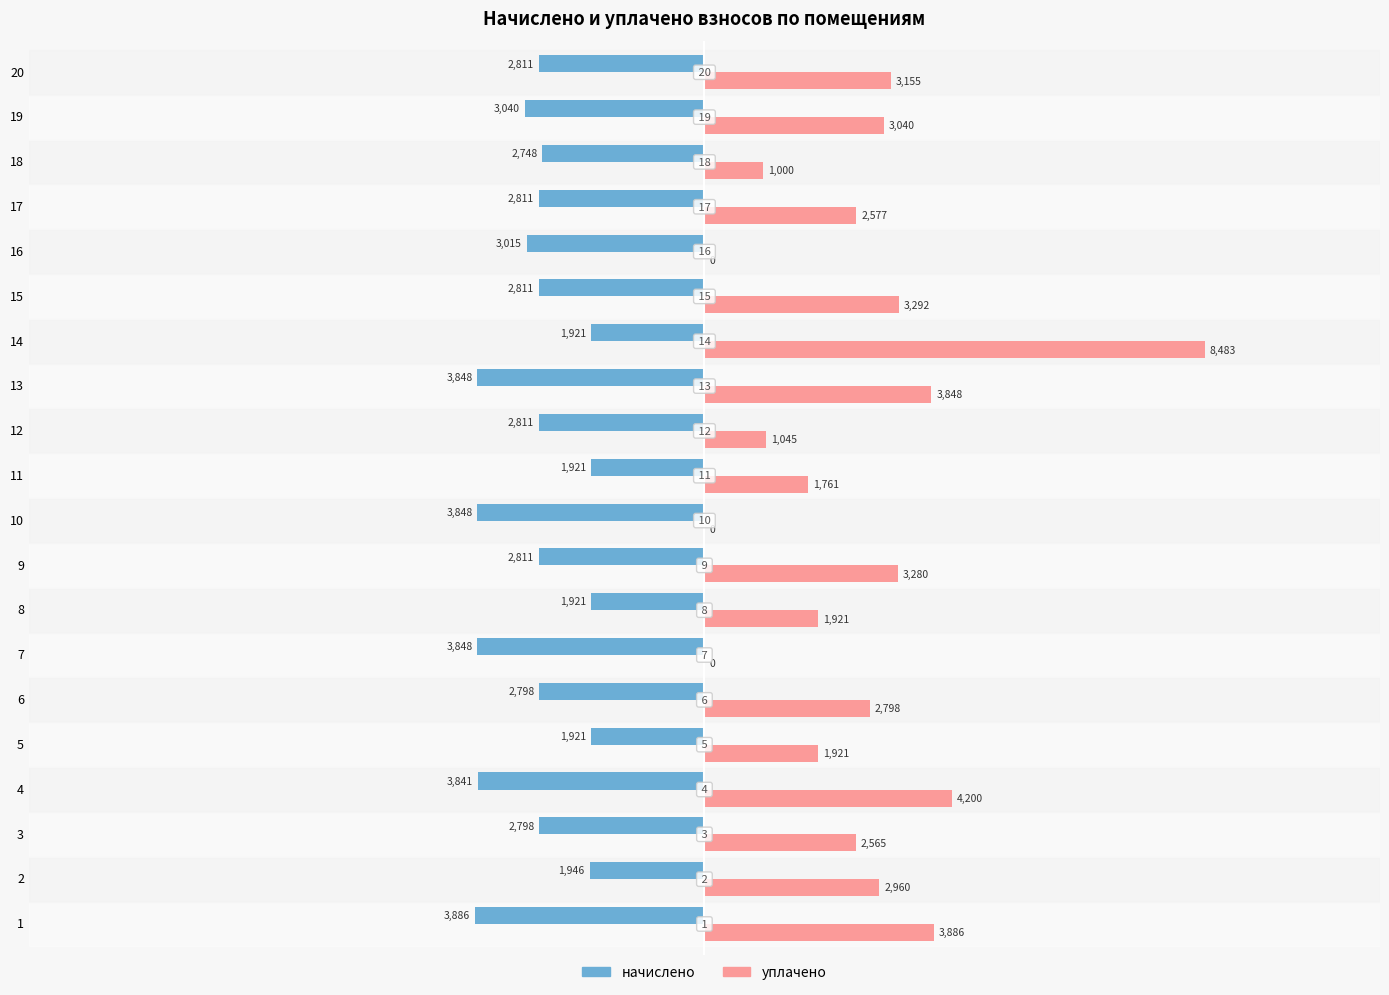

Which series has the largest total across all categories?

уплачено